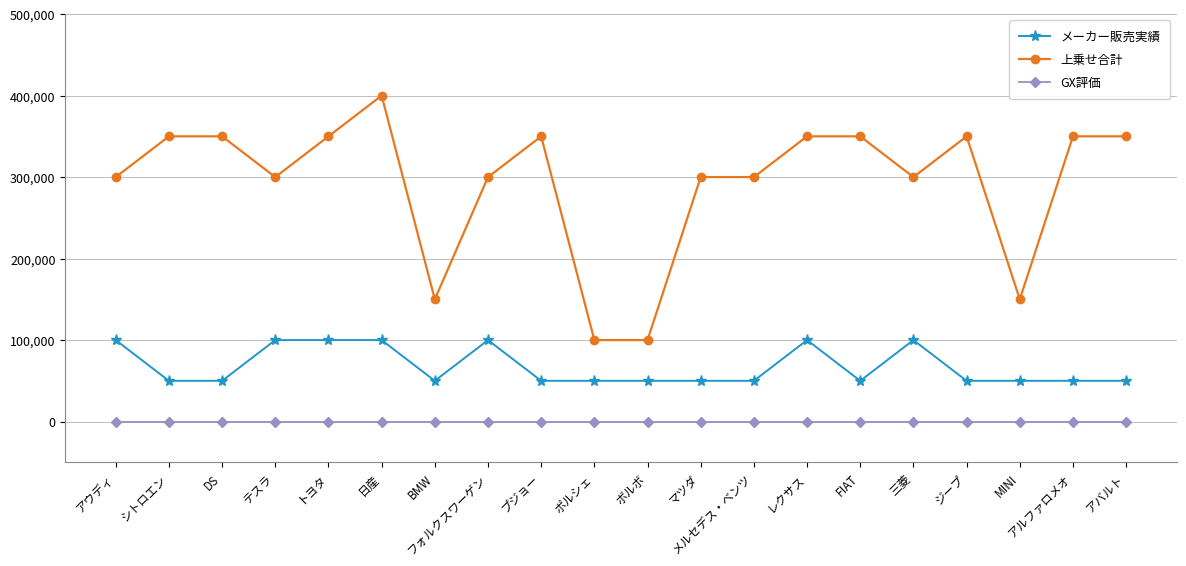

Reading right to left, transcribe all the data shown in this chart.

メーカー販売実績: アバルト=50000	アルファロメオ=50000	MINI=50000	ジープ=50000	三菱=100000	FIAT=50000	レクサス=100000	メルセデス・ベンツ=50000	マツダ=50000	ボルボ=50000	ポルシェ=50000	プジョー=50000	フォルクスワーゲン=100000	BMW=50000	日産=100000	トヨタ=100000	テスラ=100000	DS=50000	シトロエン=50000	アウディ=100000
上乗せ合計: アバルト=350000	アルファロメオ=350000	MINI=150000	ジープ=350000	三菱=300000	FIAT=350000	レクサス=350000	メルセデス・ベンツ=300000	マツダ=300000	ボルボ=100000	ポルシェ=100000	プジョー=350000	フォルクスワーゲン=300000	BMW=150000	日産=400000	トヨタ=350000	テスラ=300000	DS=350000	シトロエン=350000	アウディ=300000
GX評価: アバルト=0	アルファロメオ=0	MINI=0	ジープ=0	三菱=0	FIAT=0	レクサス=0	メルセデス・ベンツ=0	マツダ=0	ボルボ=0	ポルシェ=0	プジョー=0	フォルクスワーゲン=0	BMW=0	日産=0	トヨタ=0	テスラ=0	DS=0	シトロエン=0	アウディ=0